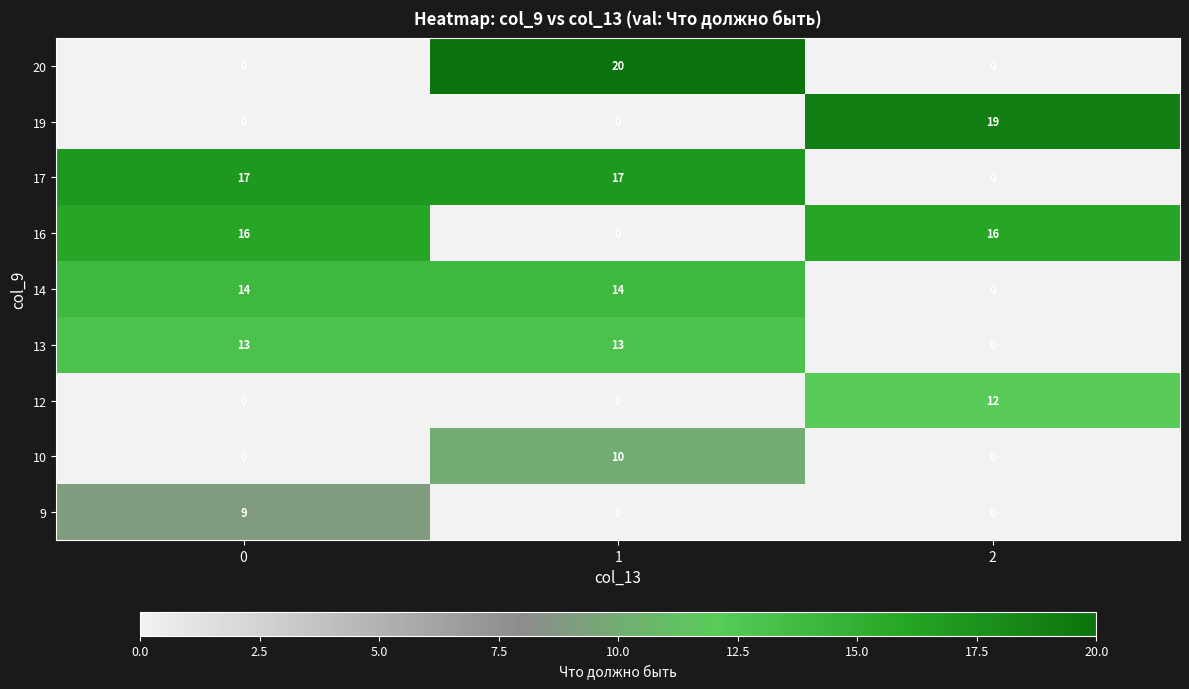

The value of 13 at 1 is 6. True or false?

False